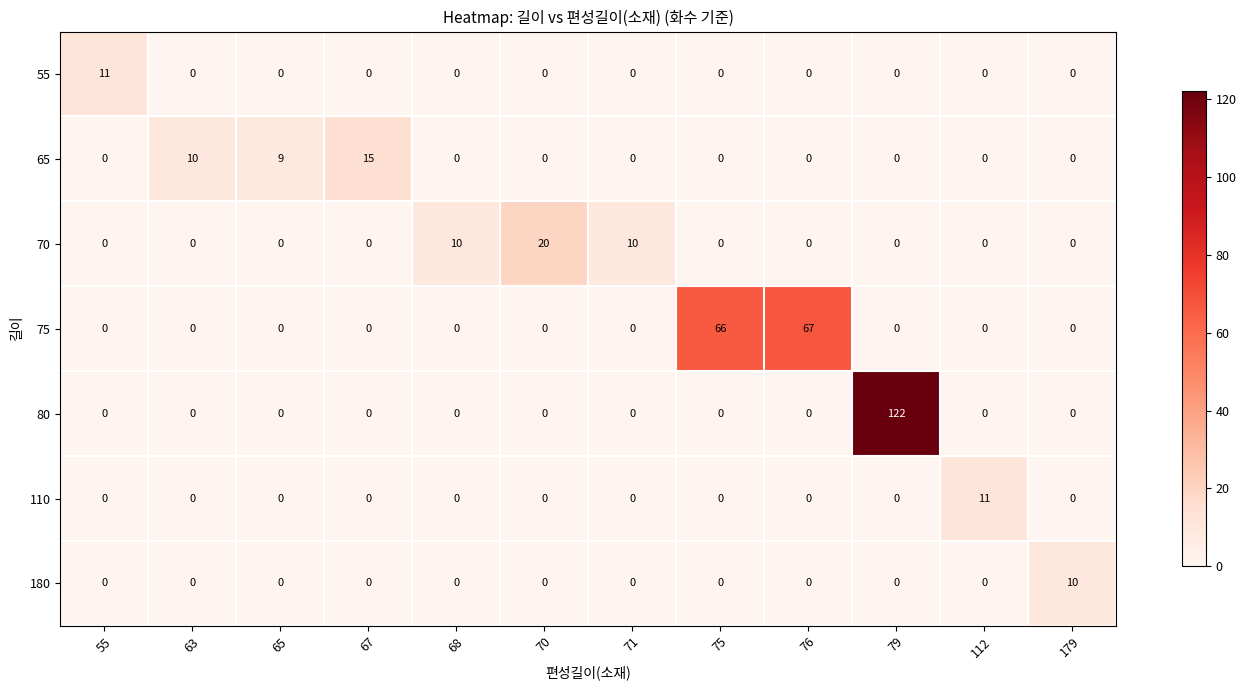

Which category has the highest value across all series?

79